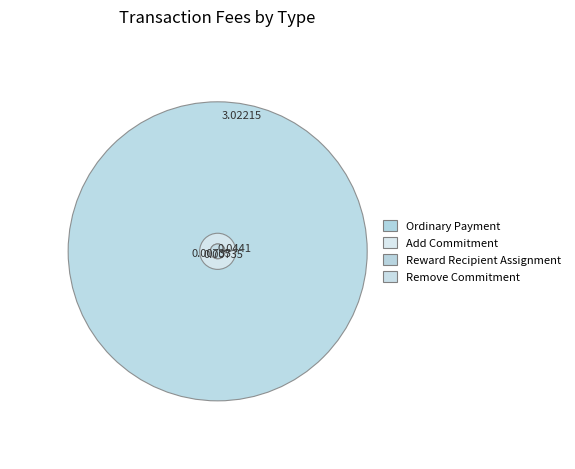

Rank the categories by value from highest to lowest.

Ordinary Payment, Add Commitment, Remove Commitment, Reward Recipient Assignment